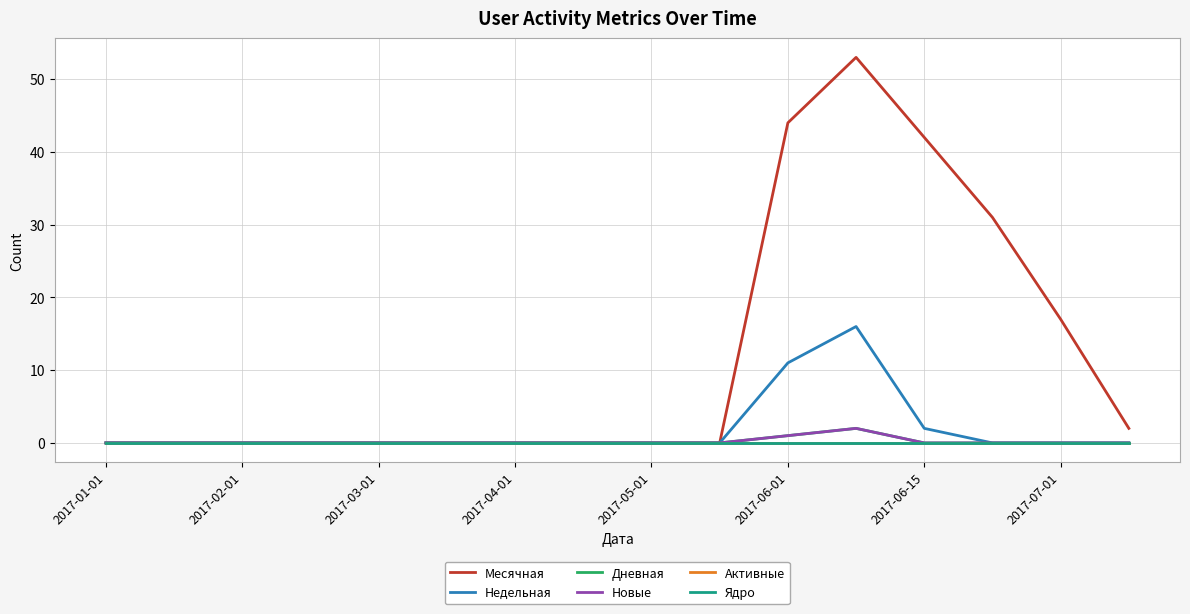

Does the chart display data point markers on the line(s)?

No